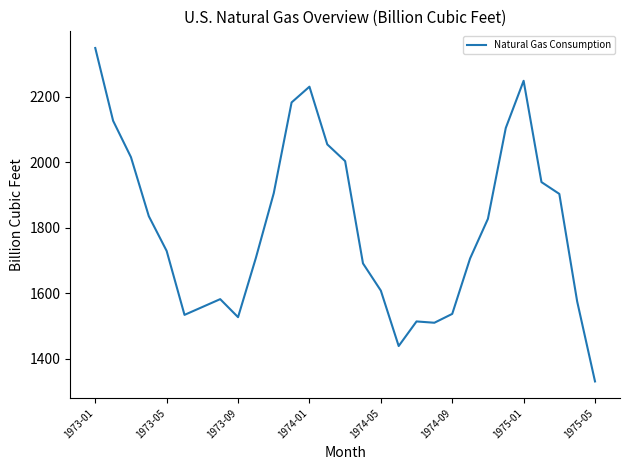

What is the smallest value displayed?

1331